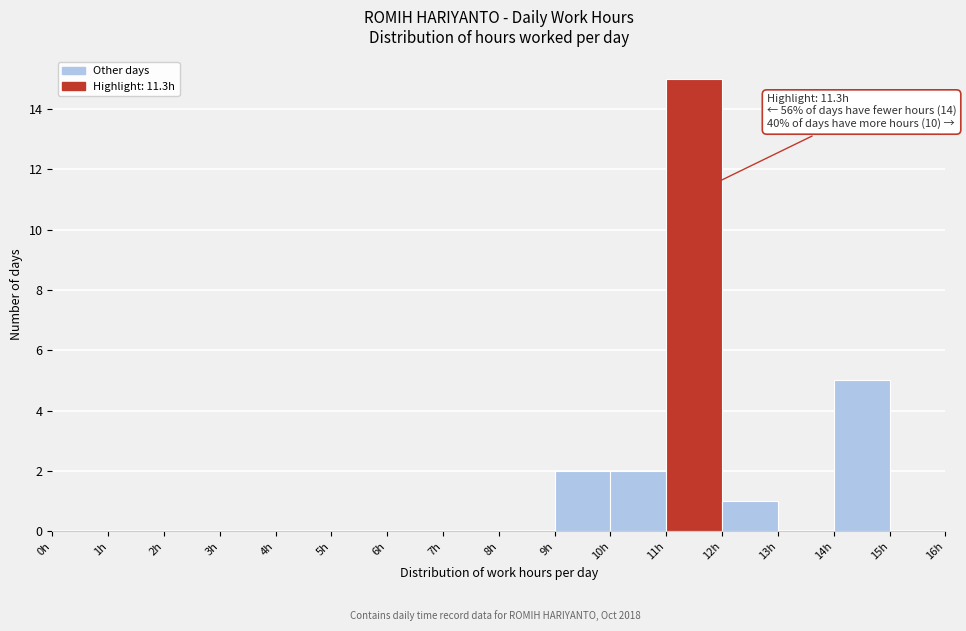

Which range on the x-axis has the tallest bar?

11 to 12